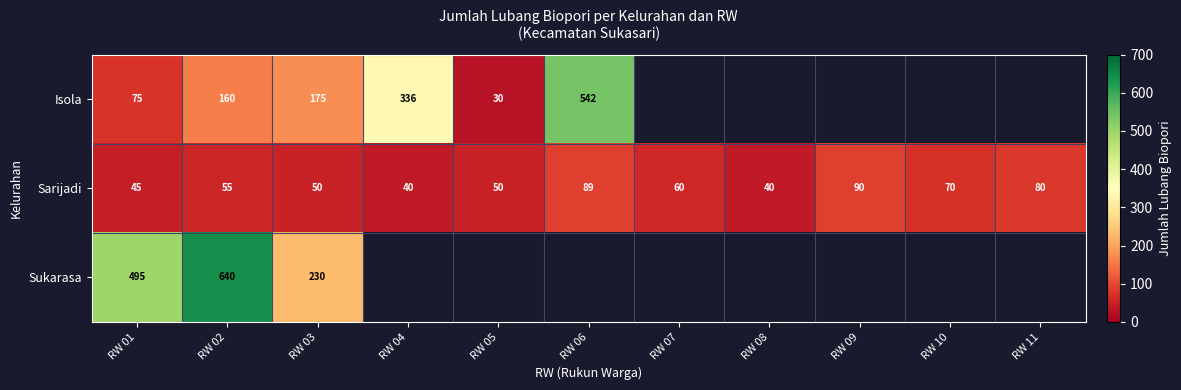

How many values in the Isola series are below 542?

5